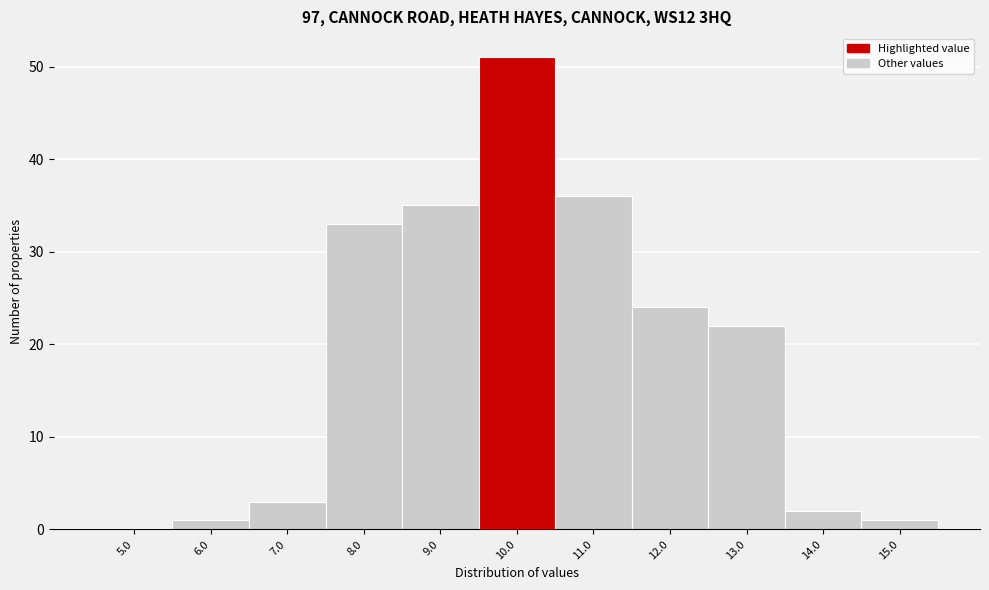

Reading left to right, list all the values displayed in this chart.

5.0=0	6.0=1	7.0=3	8.0=33	9.0=35	10.0=51	11.0=36	12.0=24	13.0=22	14.0=2	15.0=1